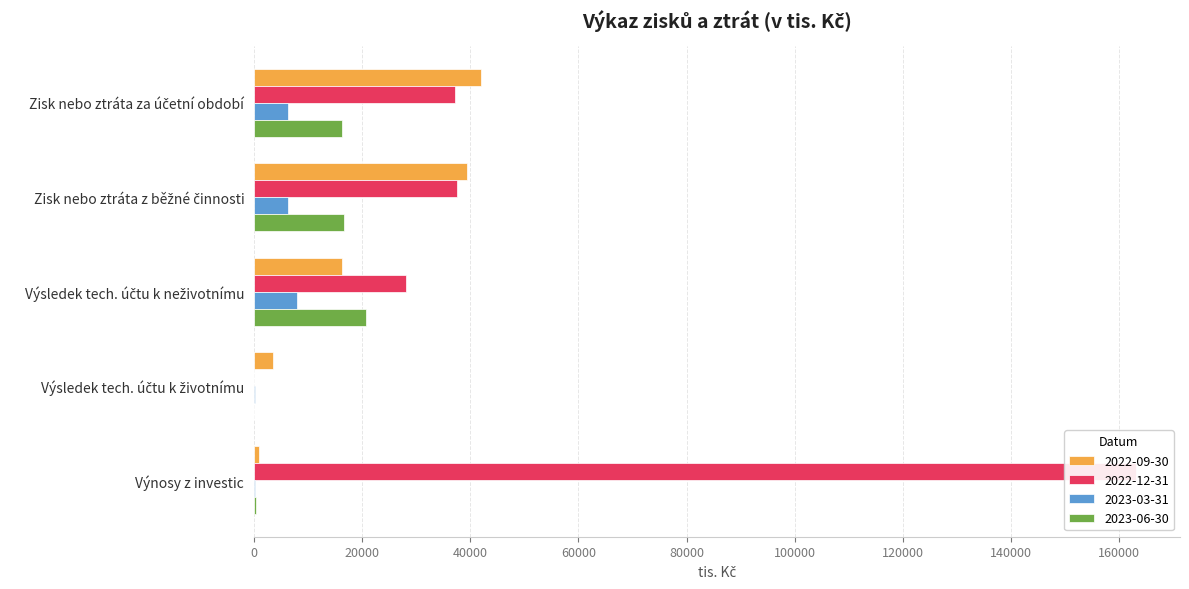

Are the bars grouped side by side (vs. stacked)?

Yes